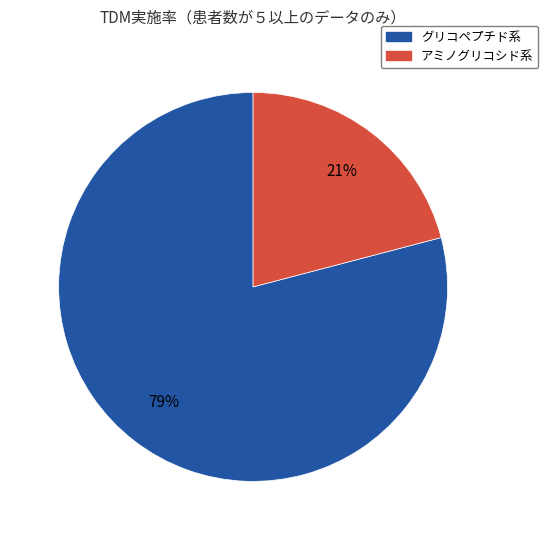

What is the smallest slice in the pie chart?

アミノグリコシド系